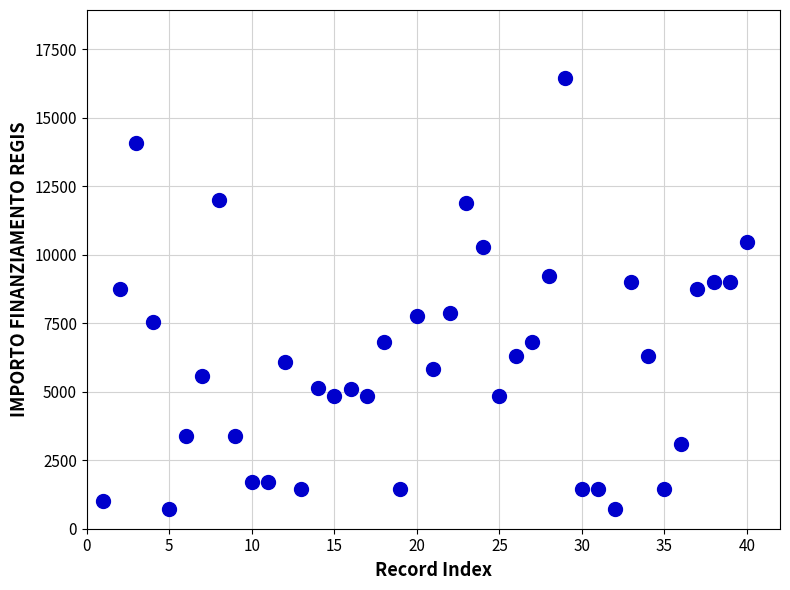

What is the range of Y values (max minus min)?

15735